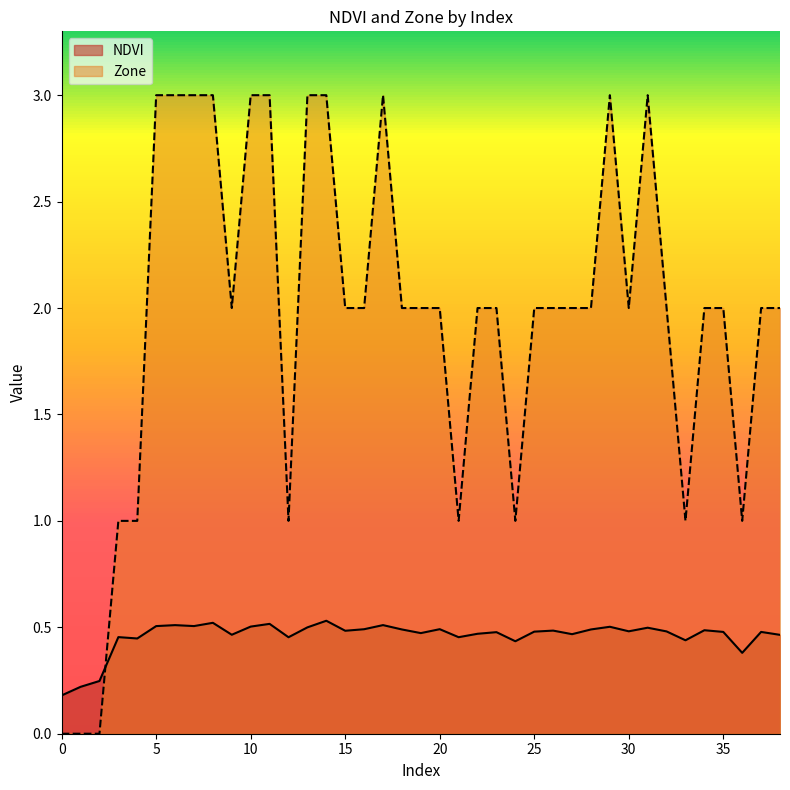

What is the highest value of the NDVI series?

0.5